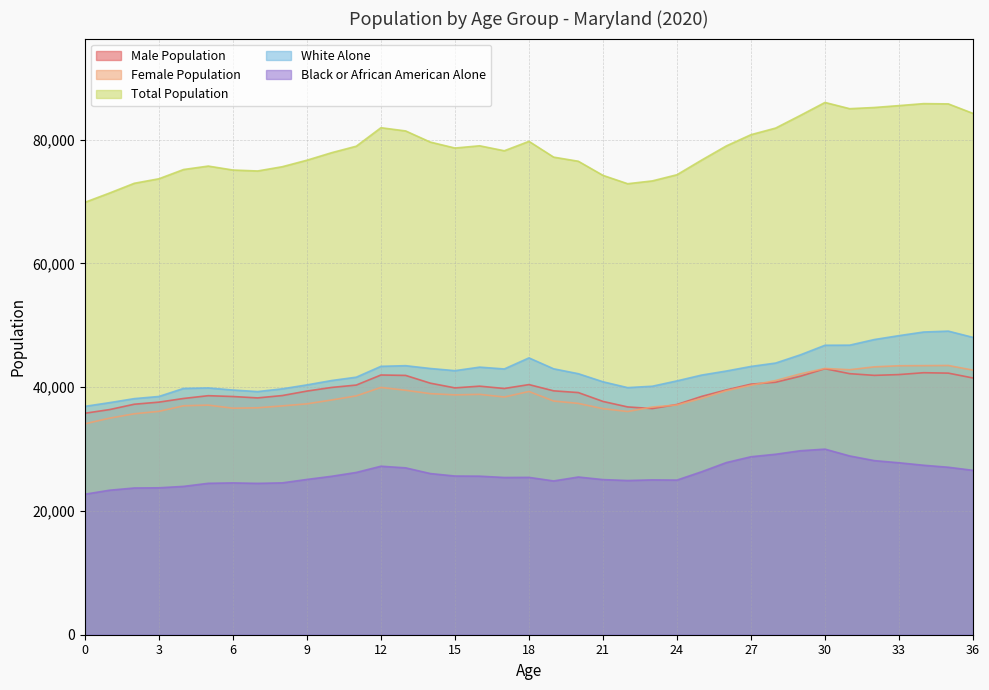

What is the sum of all Black or African American Alone values?

962734